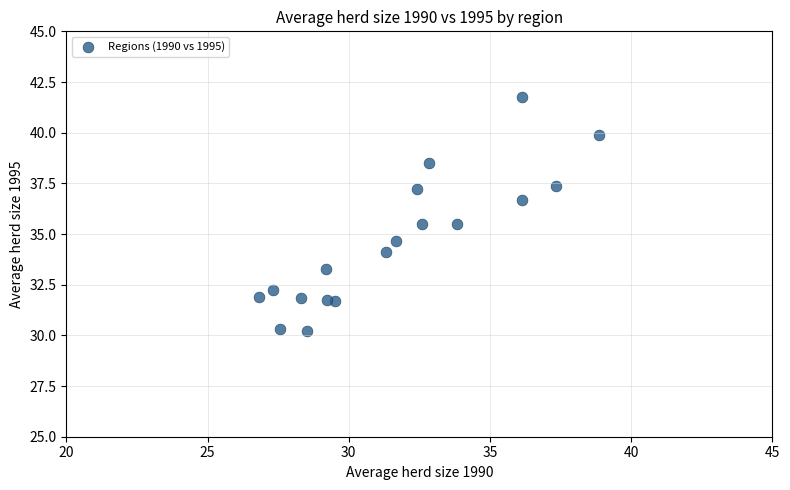

What is the range of X values (max minus min)?

12.1